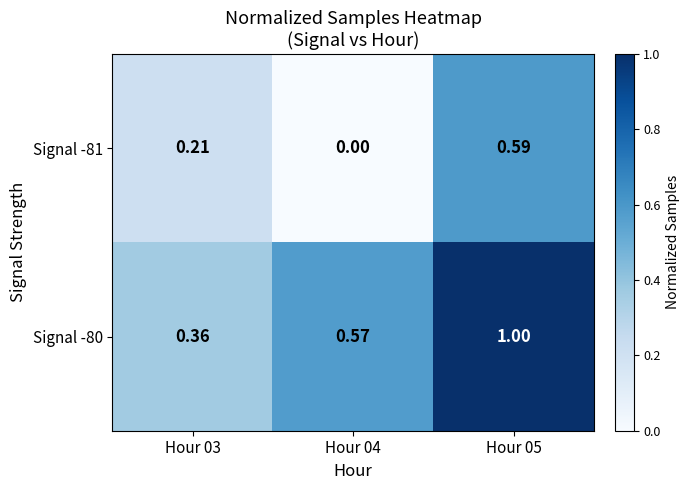

At Hour 04, list the series in order from smallest to largest.

Signal -81, Signal -80